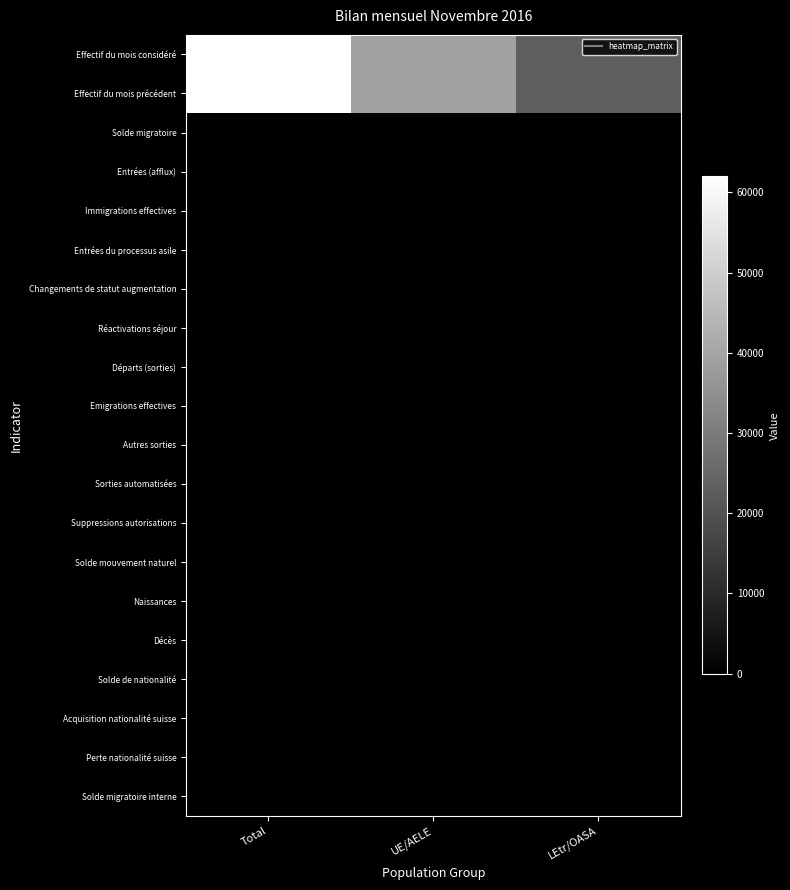

At which category is the sum across all series the highest?

Total